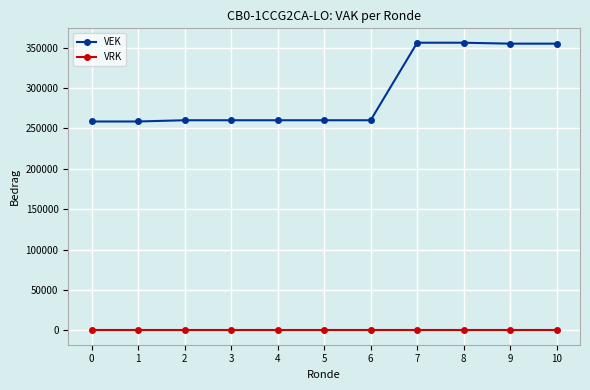

What is the value of the VEK point at the 1st from the left?

258544